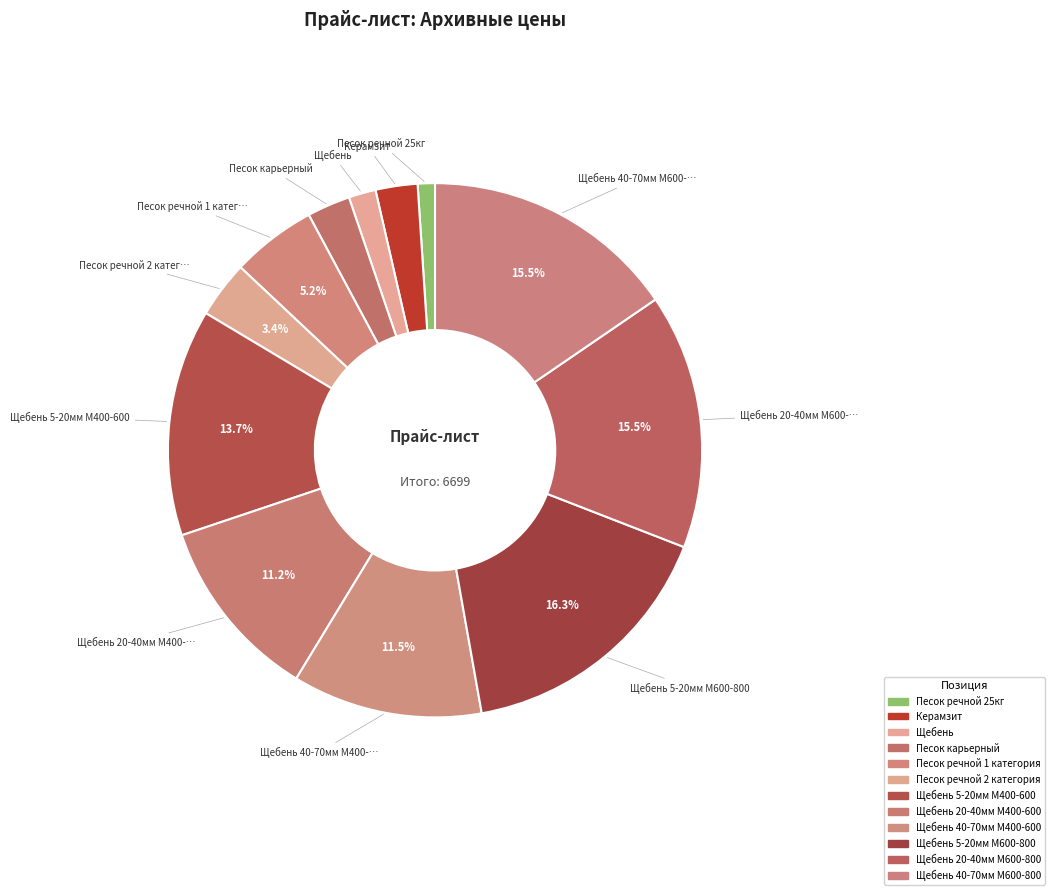

Count the number of slices in the pie.

12